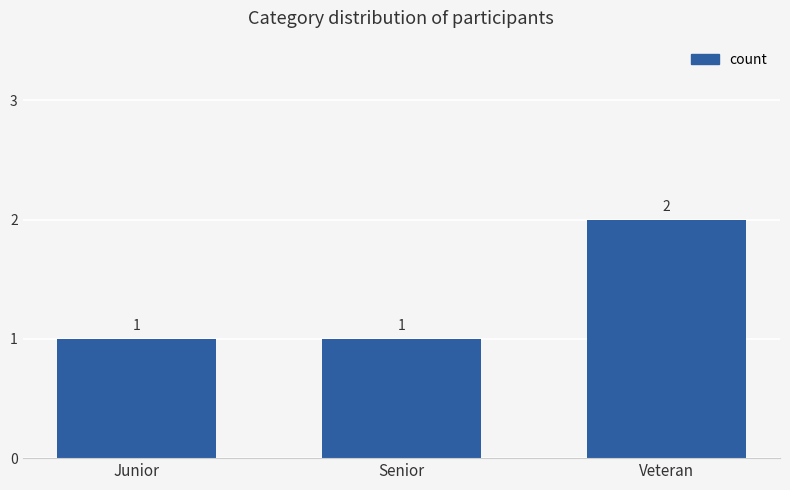

How many bars are there in total?

3